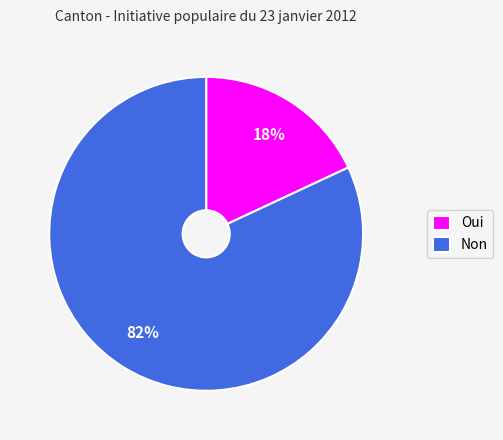

How many segments does this pie chart have?

2